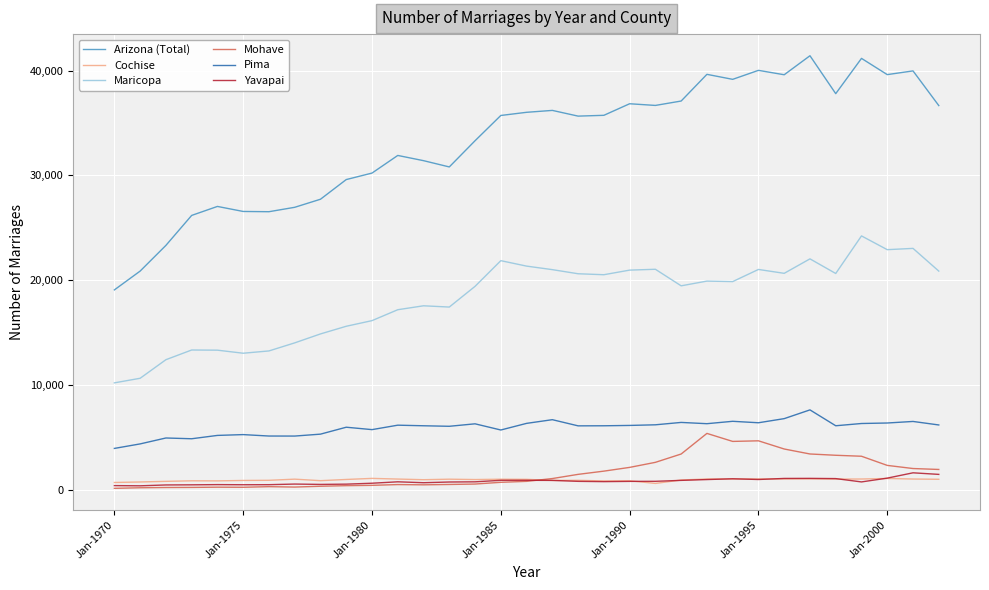

Which series has the largest total across all categories?

Arizona (Total)